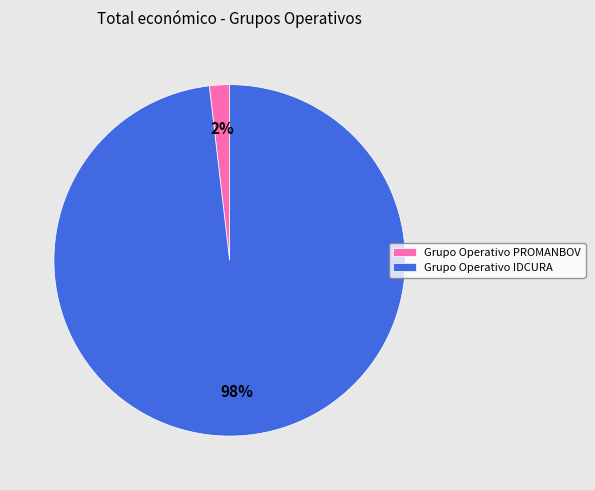

True or false: Grupo Operativo IDCURA accounts for 84% of the total.

False